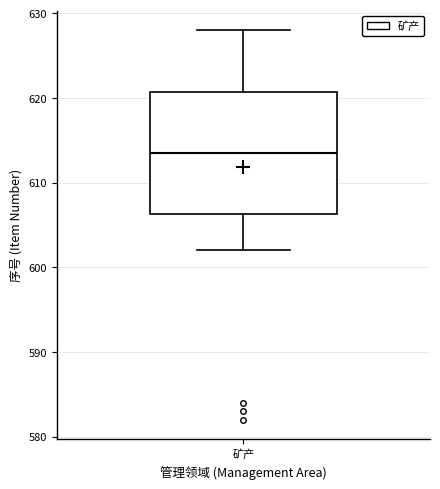

Transcribe this box plot: give where the median line is, the range the box spans, and where the two whiskers end, as read against the y-axis. The values are not printed on the chart, so give them approximately, as read against the axis.

median 614, box 606 to 621, whiskers 602 to 628